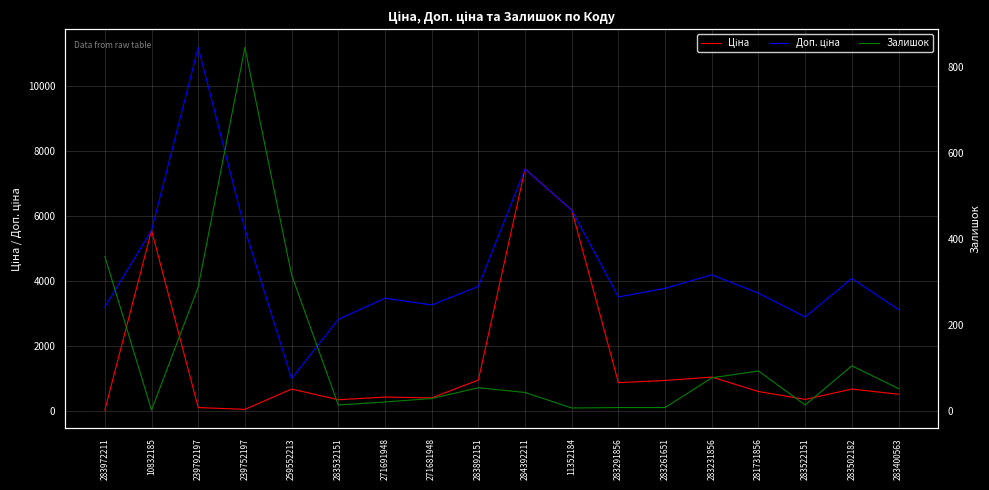

Where do Ціна and Залишок first cross each other?

283972211 and 10832185